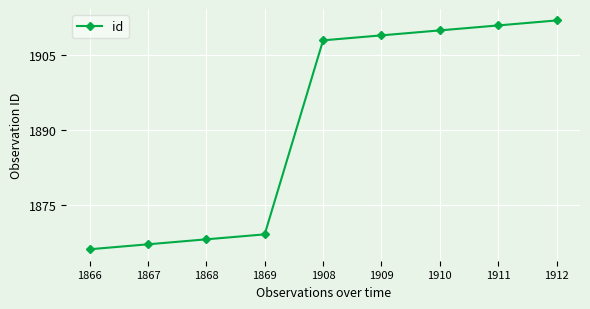

What is the greatest value displayed?

1912